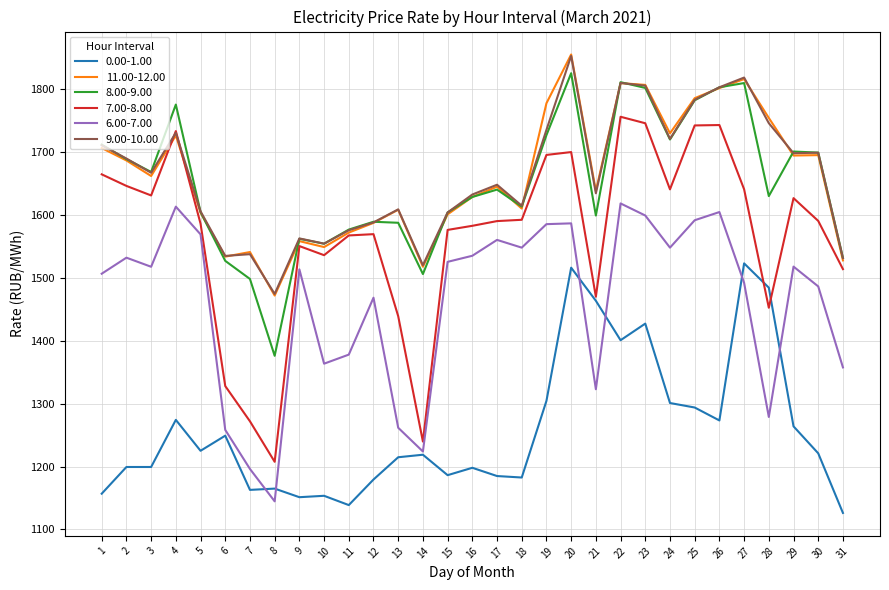

Which series changed the most between 20 and 25?

0.00-1.00